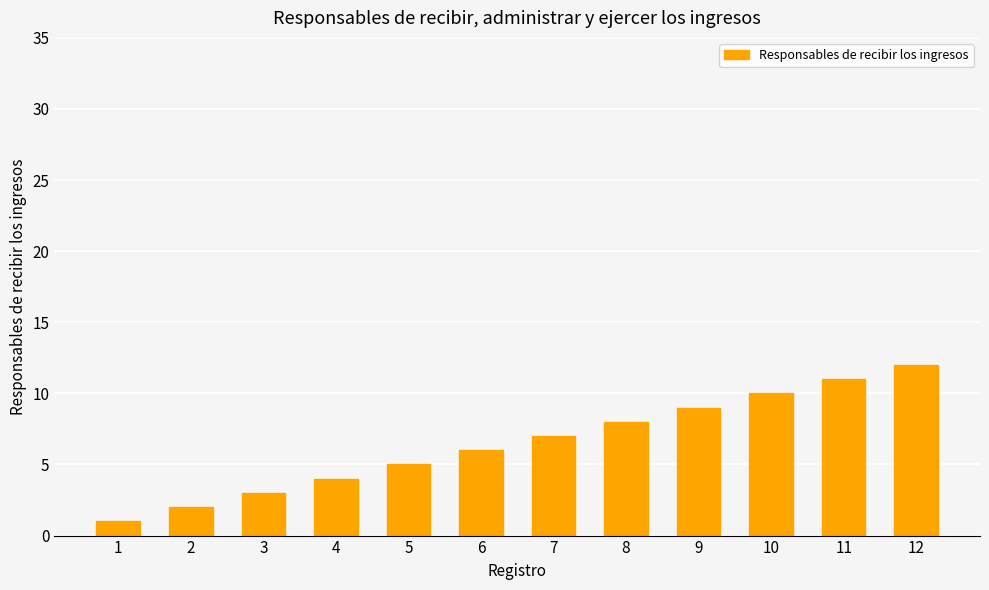

True or false: the data shows 10 at 10.

True